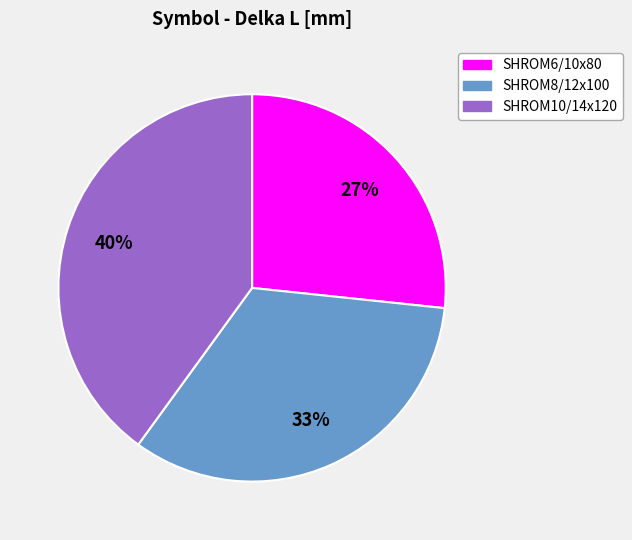

Does any single category account for the majority?

No